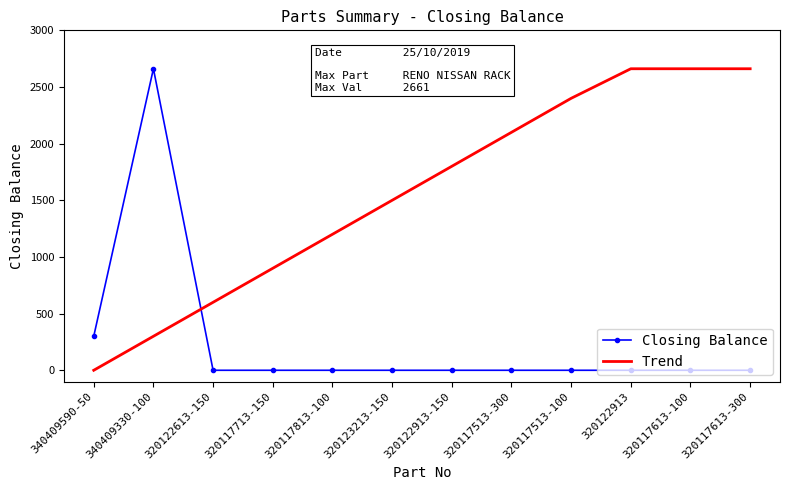

What are all the series names shown in the legend?

Closing Balance, Trend